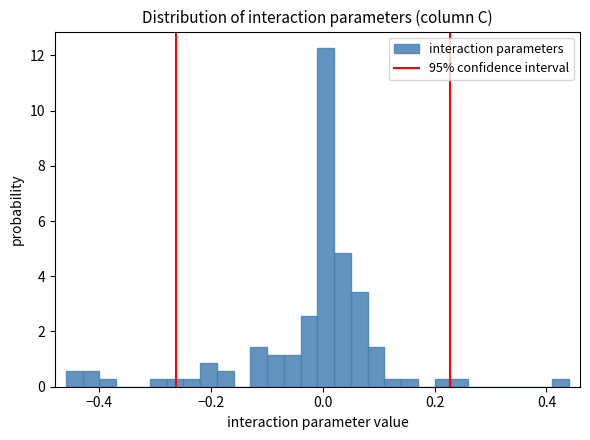

Around what value on the x-axis is the tallest bar? Give the approximate position of its centre, as read against the axis.

0.00